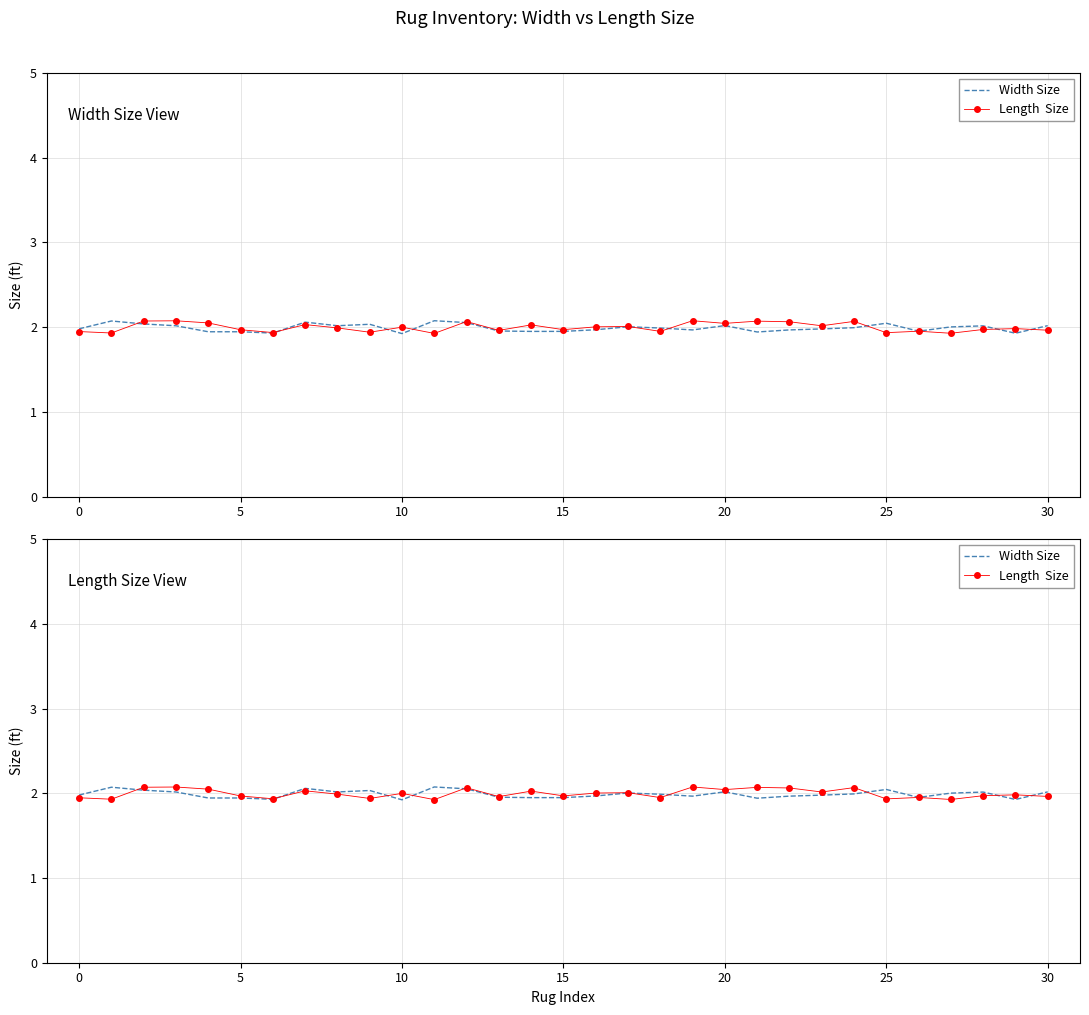

How many intersections are there between Length  Size and Width Size?

10